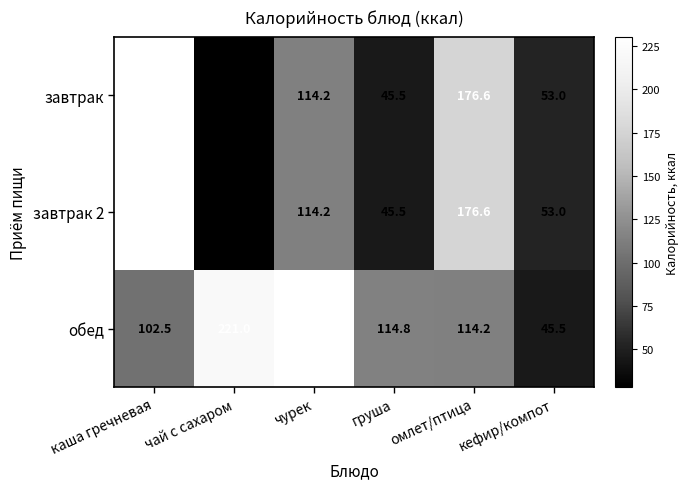

Which series has the largest total across all categories?

обед